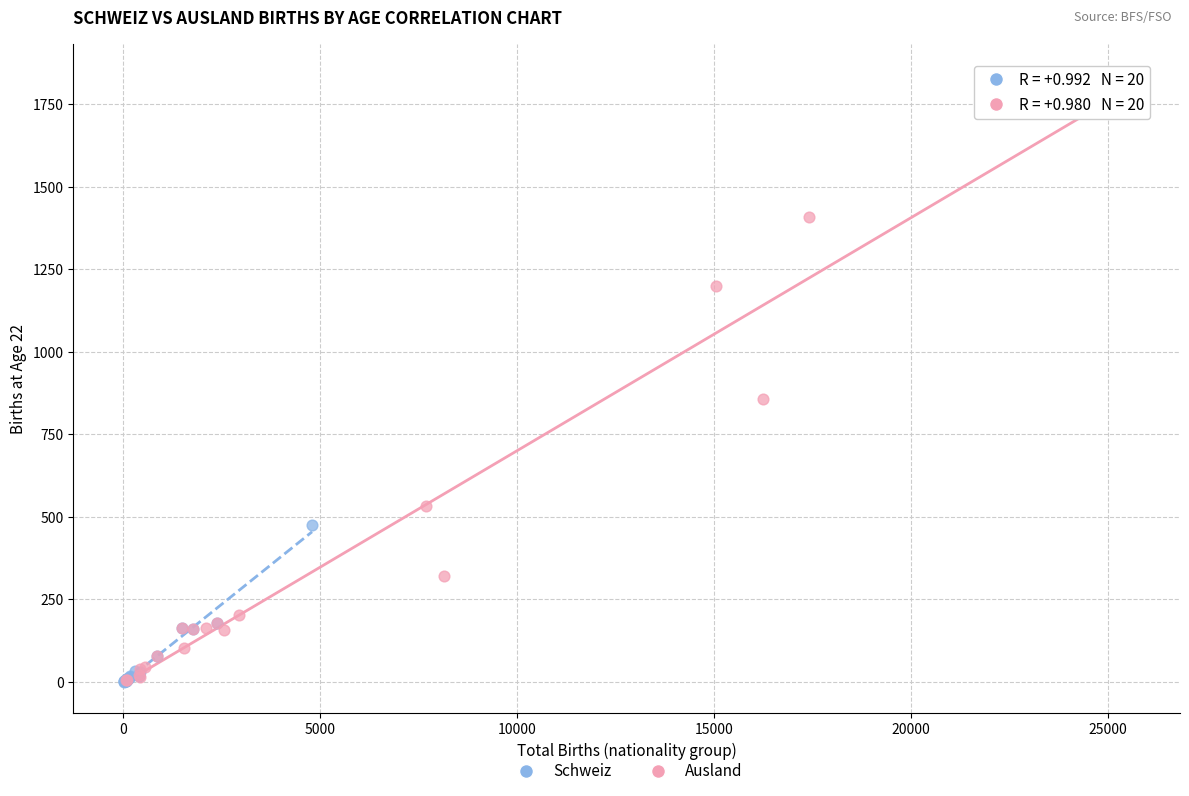

Which series has the largest Y range (max minus min)?

Ausland